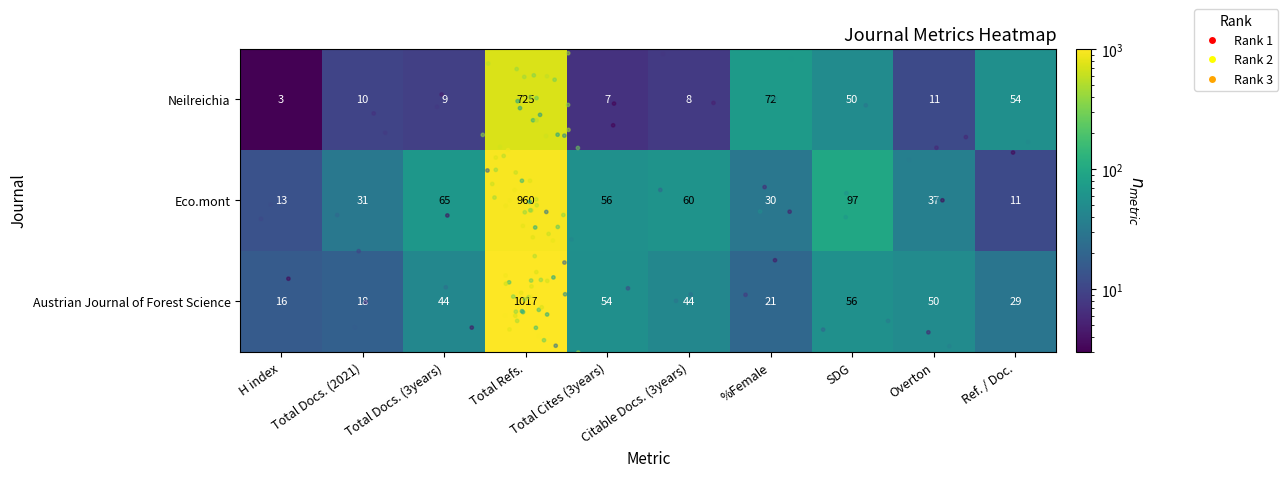

At which label does Neilreichia first exceed 11?

Total Refs.